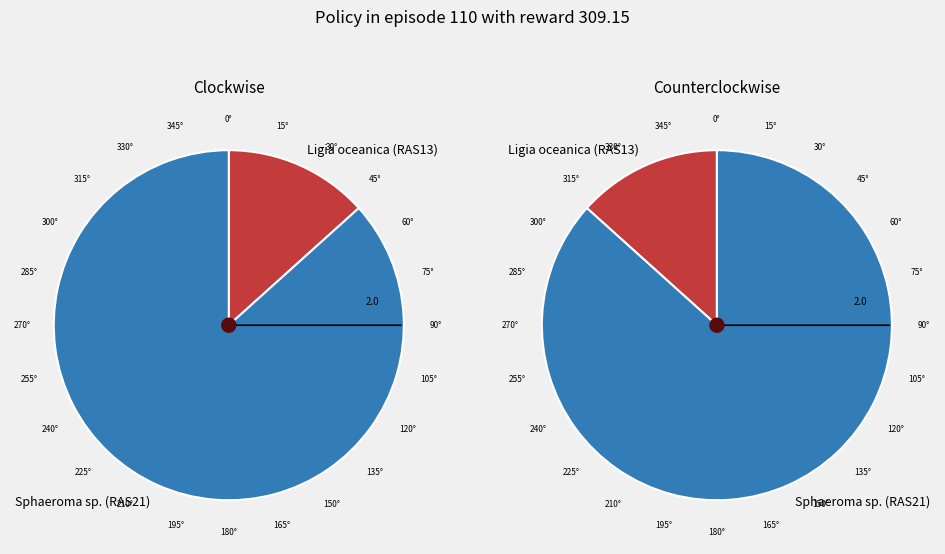

What percentage is NOT represented by Ligia oceanica (RAS13)?

86.7%